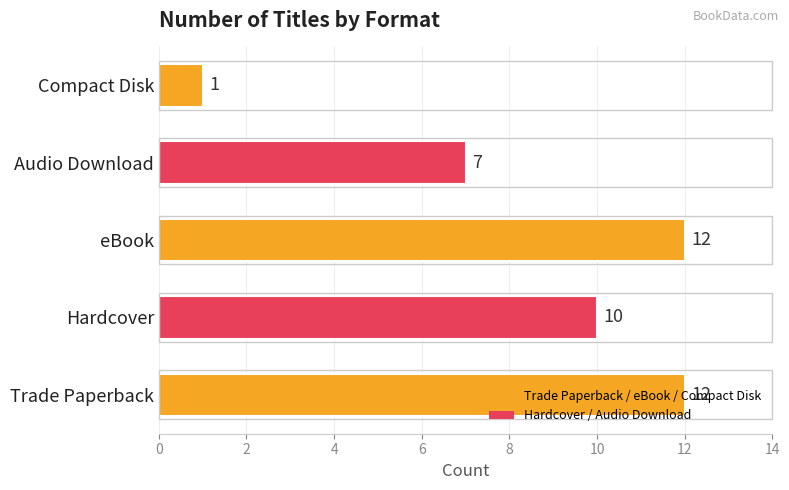

True or false: the data shows 8 at Trade Paperback.

False